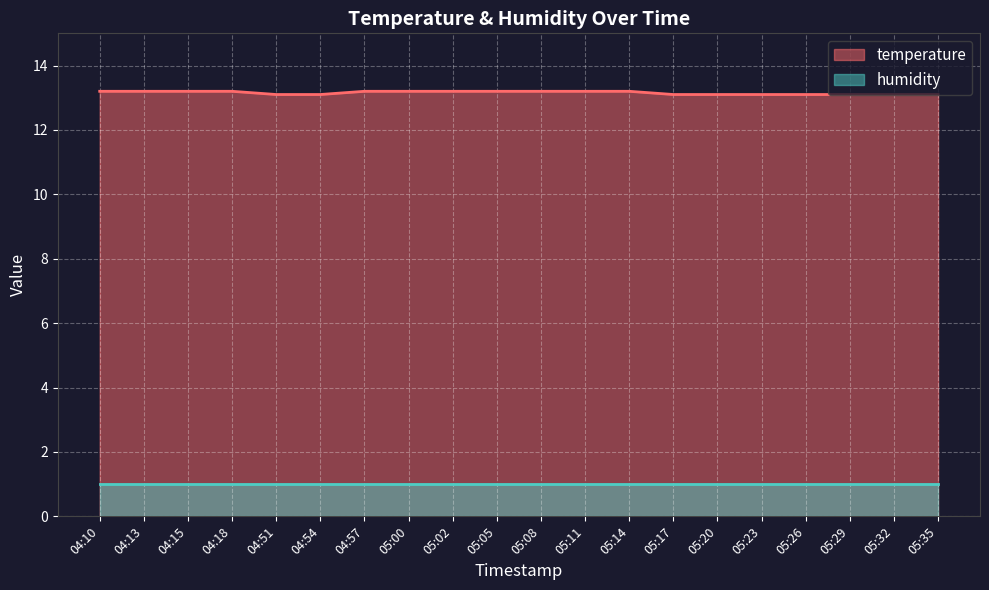

How many lines are shown in the chart?

2